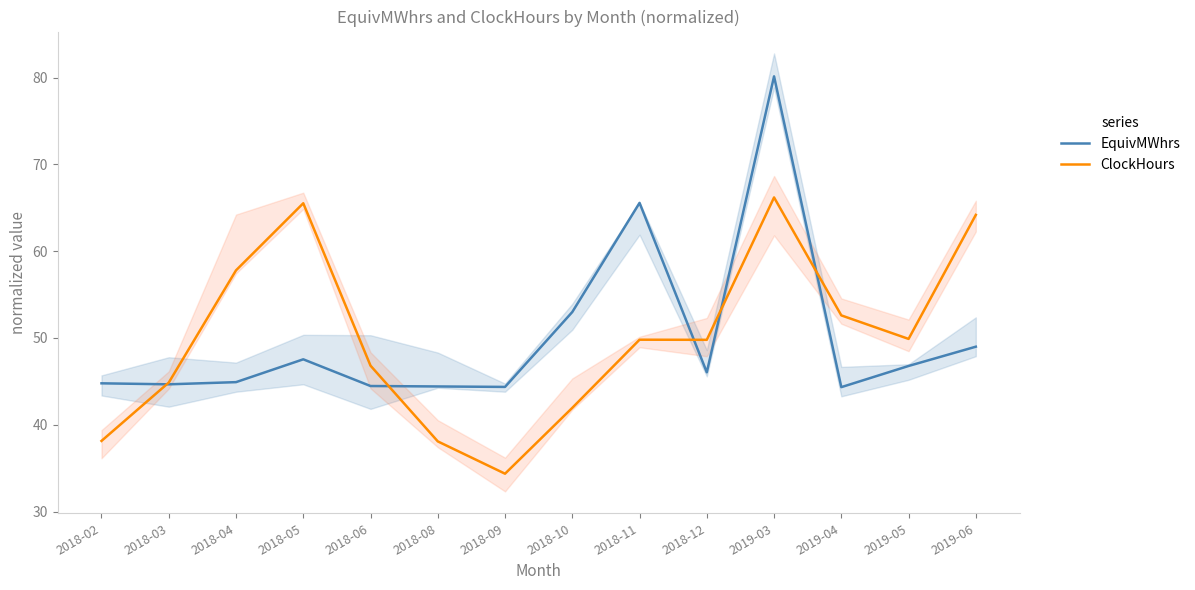

Read the ClockHours value at 2019-05.

49.9